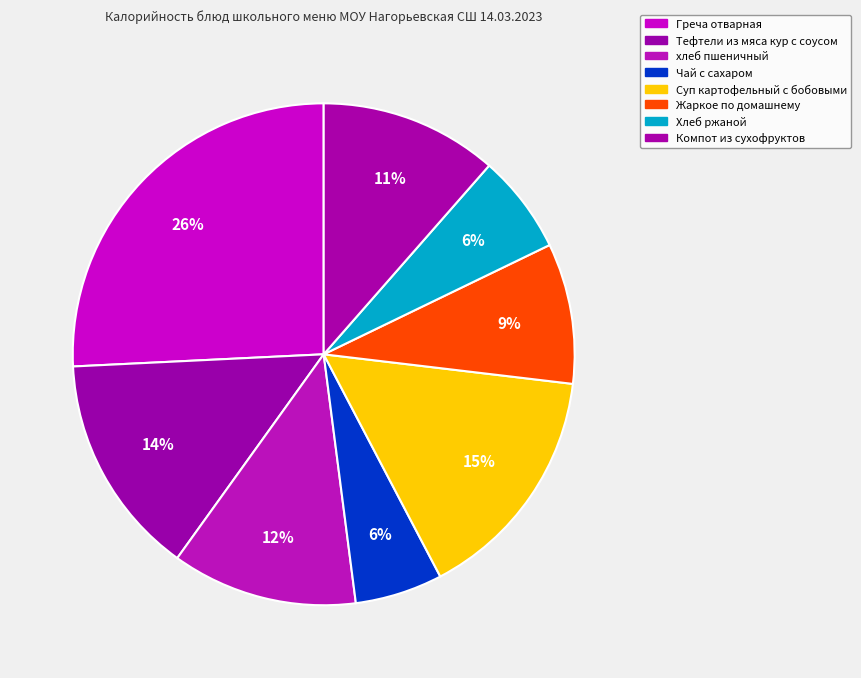

Count the number of slices in the pie.

8